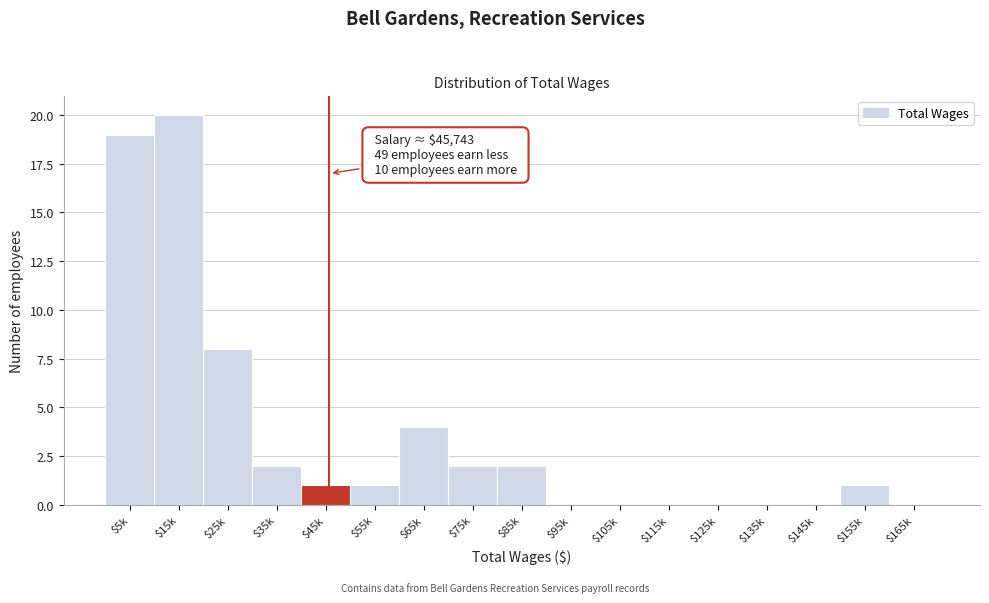

Is it true that the value at $105k is 12?

False